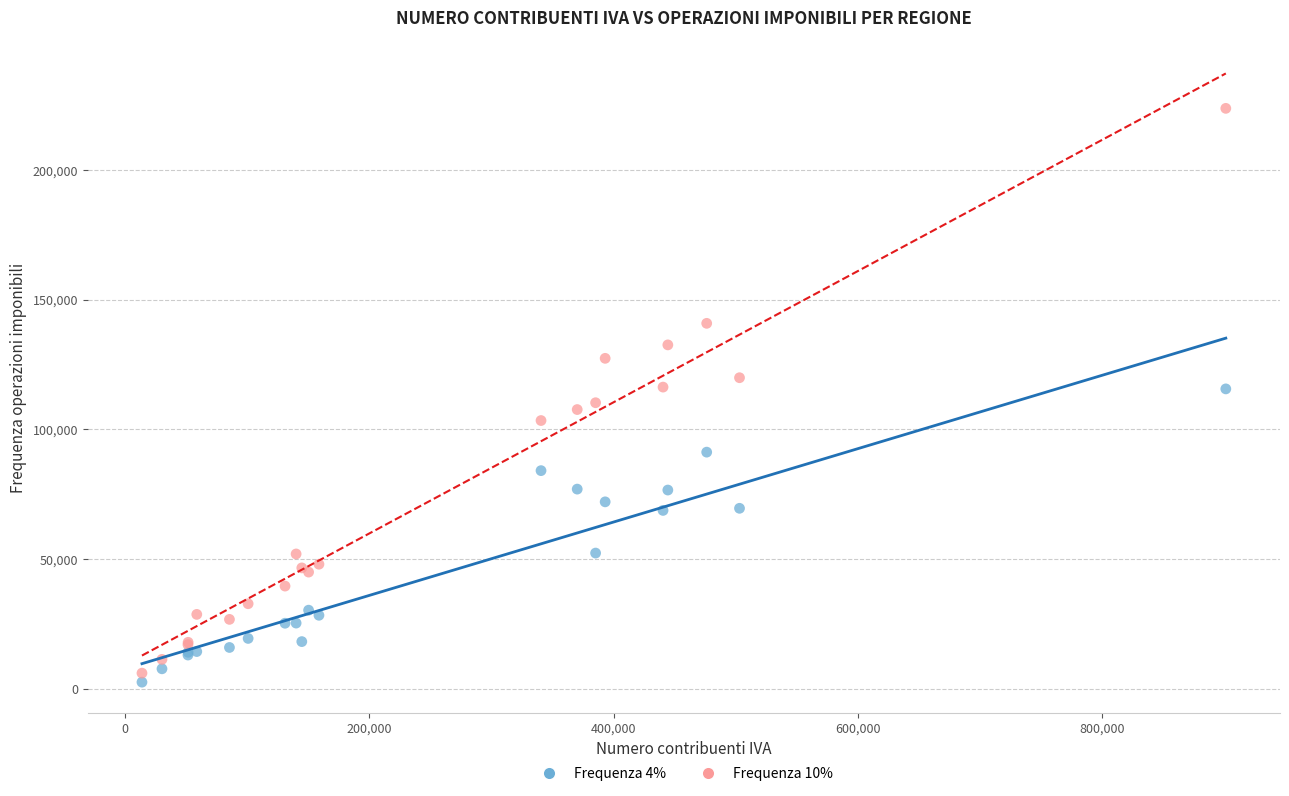

Which series has the largest Y range (max minus min)?

Frequenza 10%